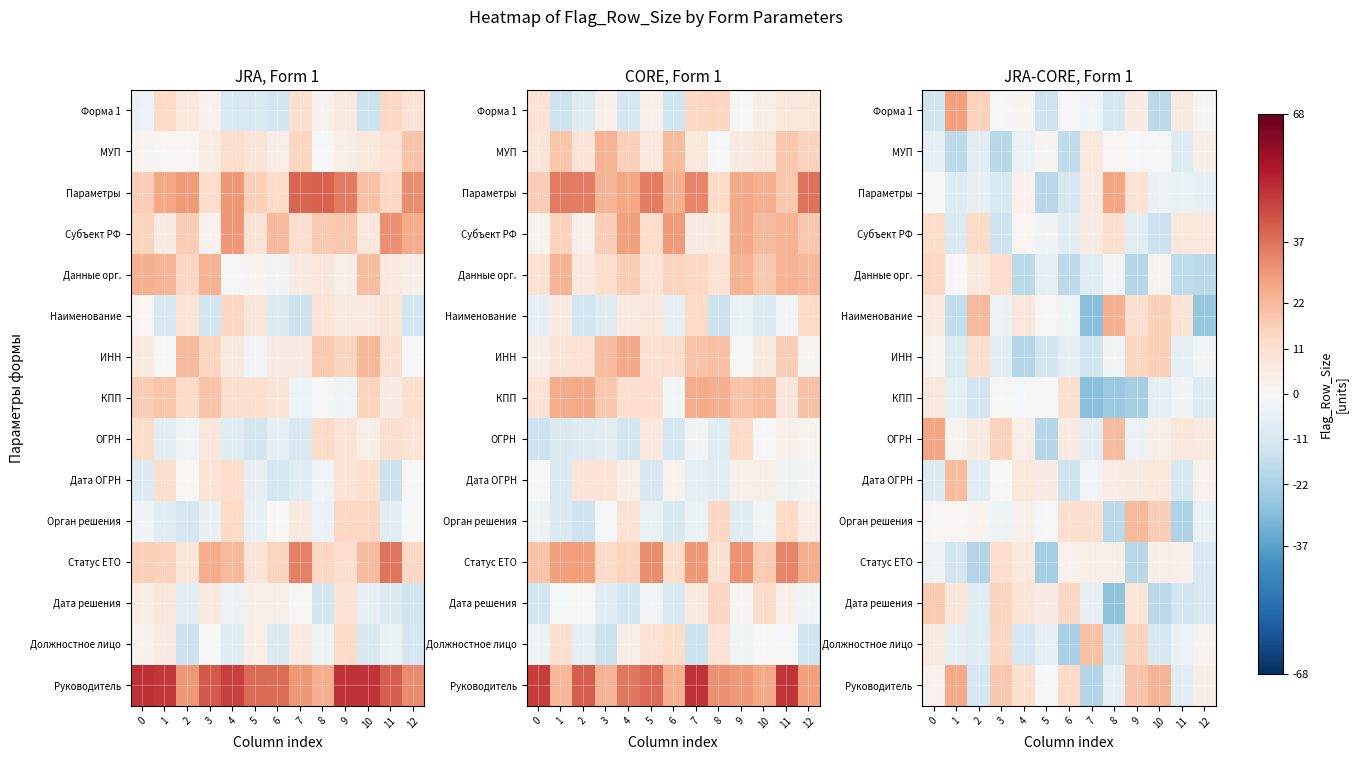

What is the difference between the Дата решения values at 9 and 10?

26.5